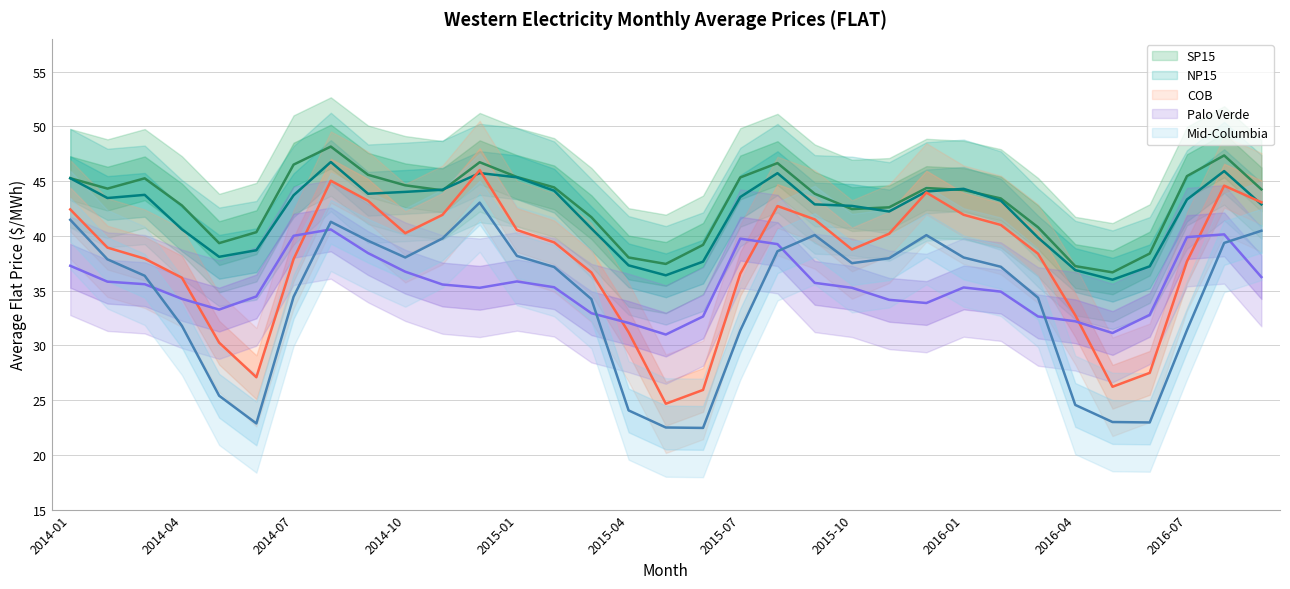

The value of SP15 at 2014-11 is 25.4. True or false?

False